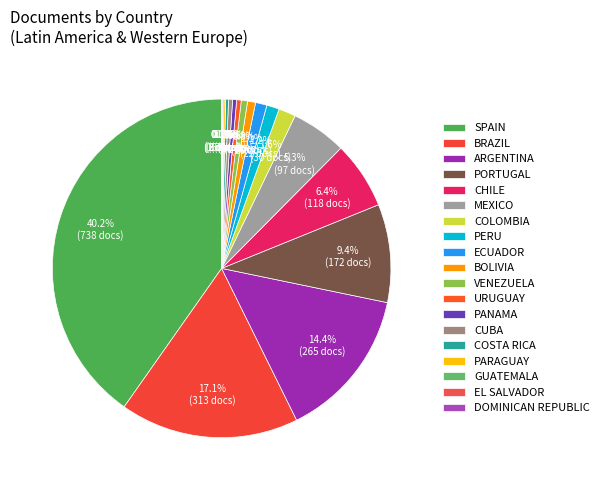

To the nearest percent, what is the average slice percentage?

5%